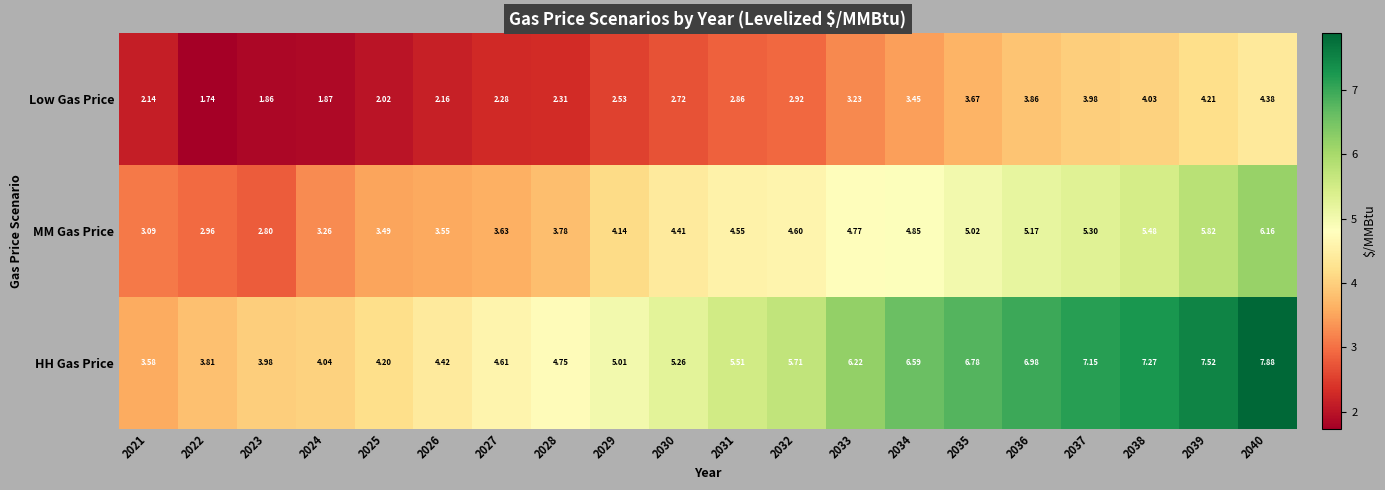

Rank the series by their maximum value, from lowest to highest.

Low Gas Price, MM Gas Price, HH Gas Price